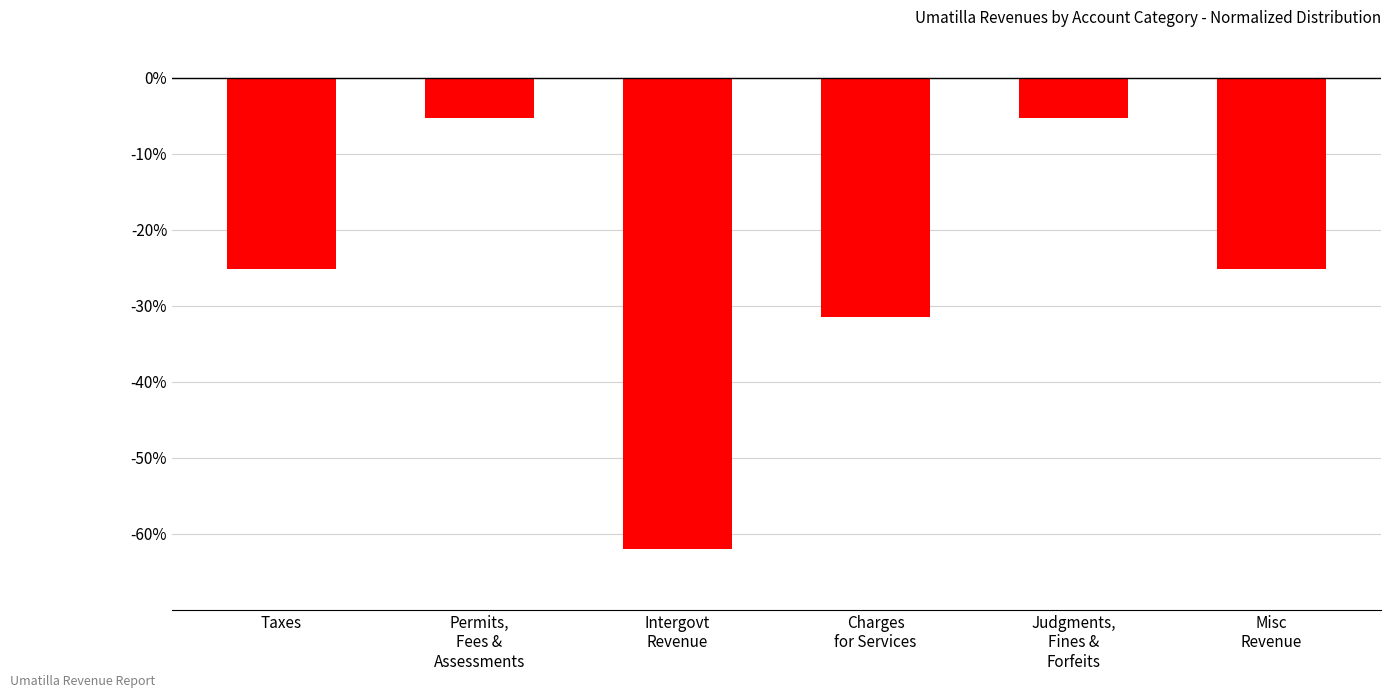

What is the label of the 1st bar from the left?

Taxes